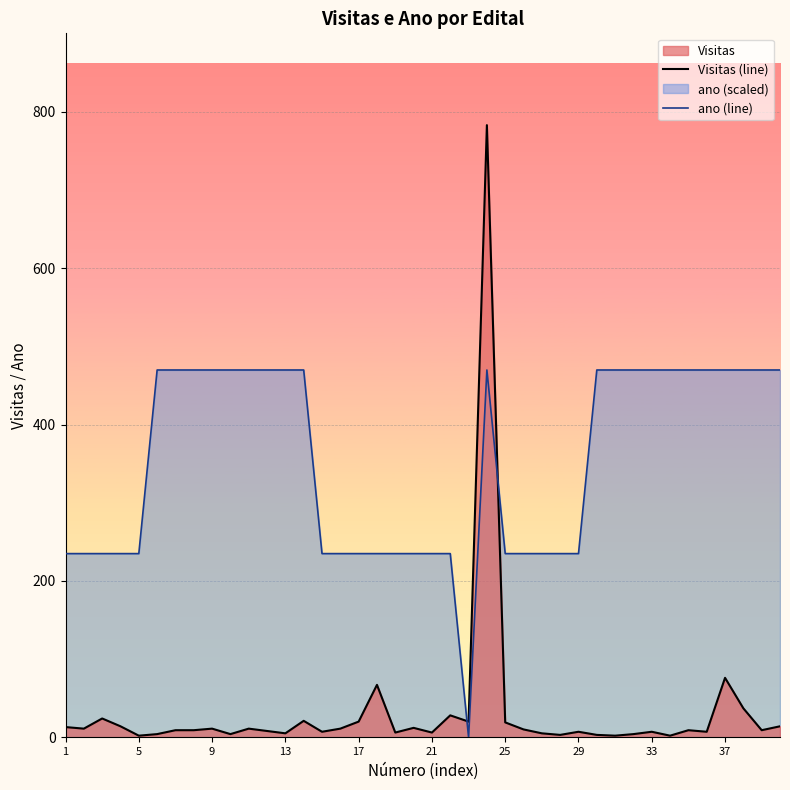

Which series has the largest total across all categories?

ano (line)